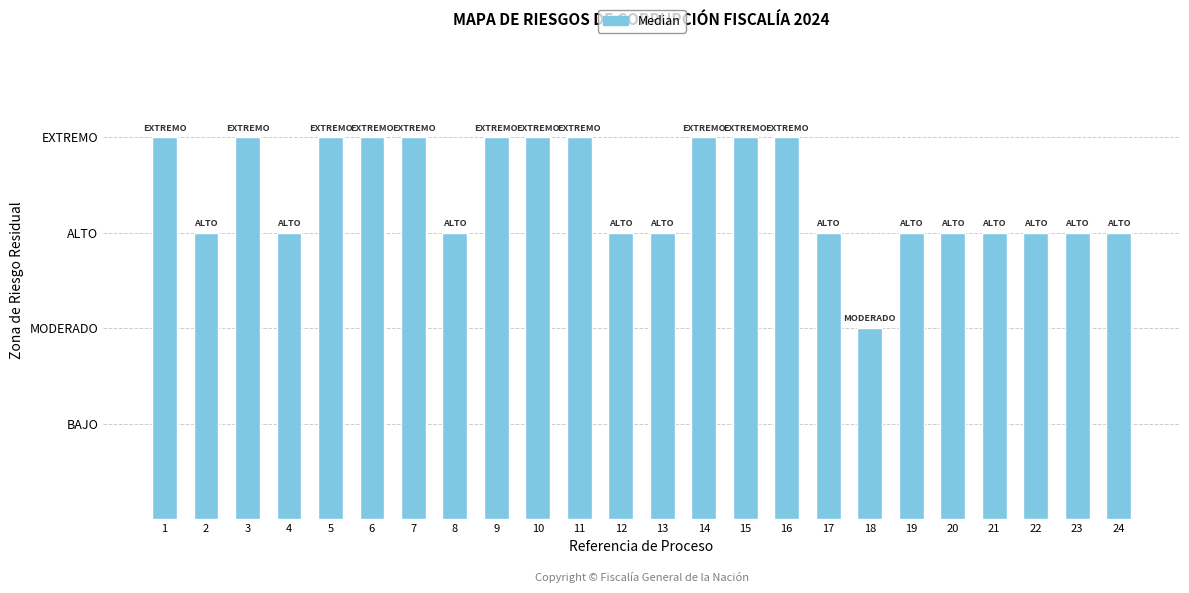

List the labels in order of value, smallest first.

18, 2, 4, 8, 12, 13, 17, 19, 20, 21, 22, 23, 24, 1, 3, 5, 6, 7, 9, 10, 11, 14, 15, 16